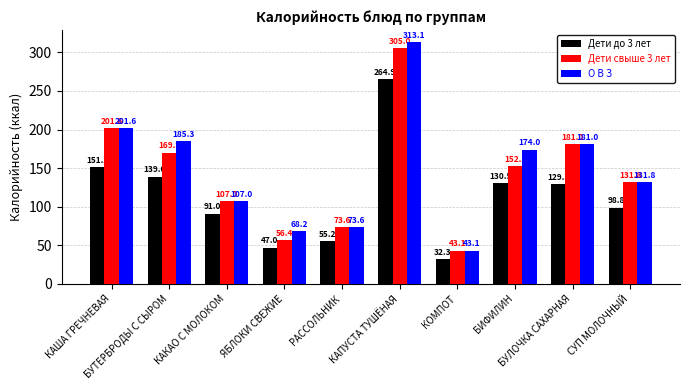

What is the greatest value displayed?

313.1